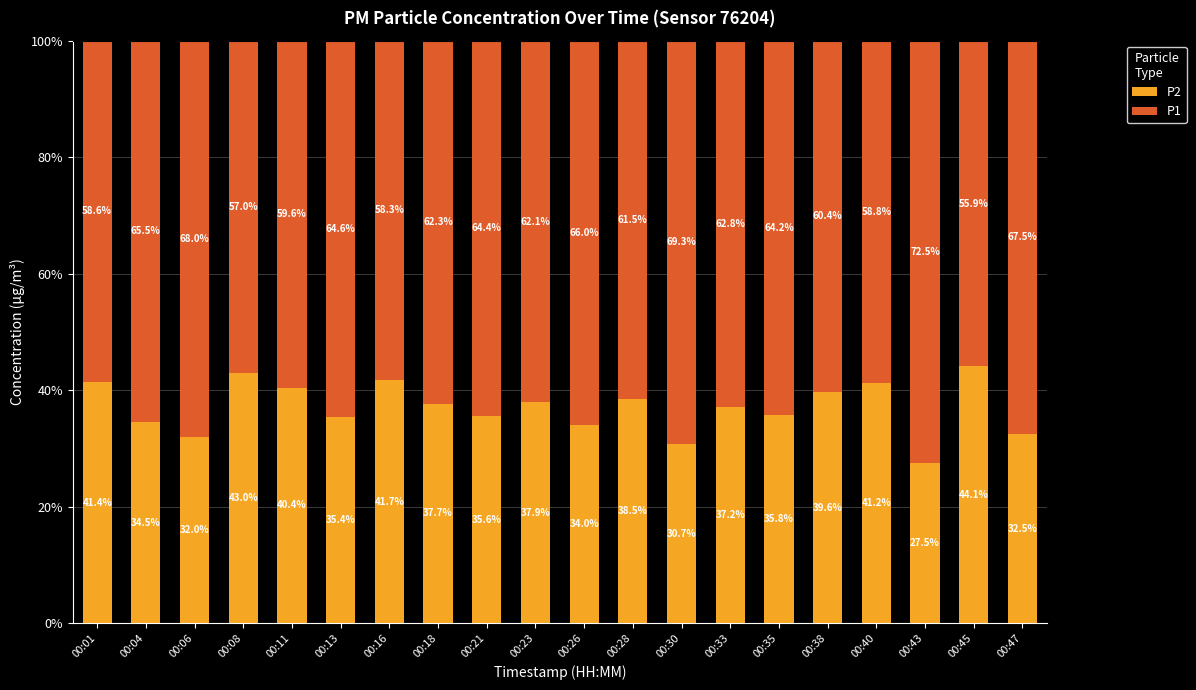

How many distinct data groups are displayed?

2